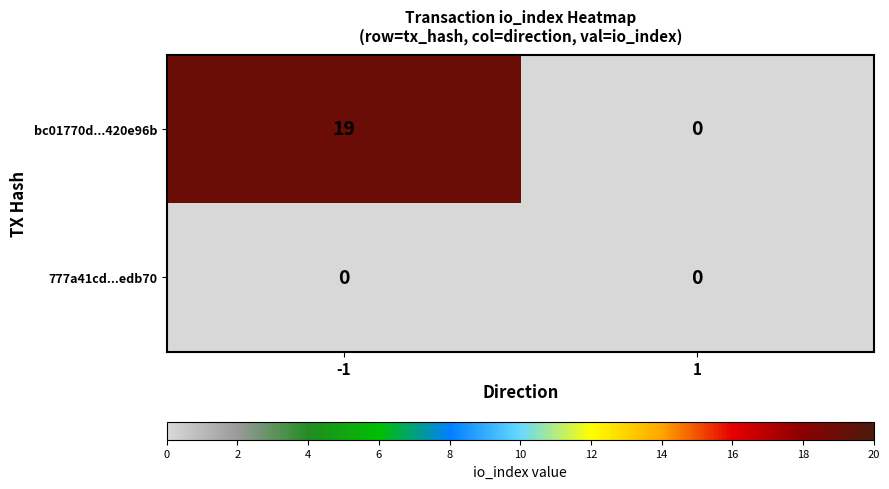

Is the value of bc01770d...420e96b at -1 greater than the value of 777a41cd...edb70 at -1?

Yes